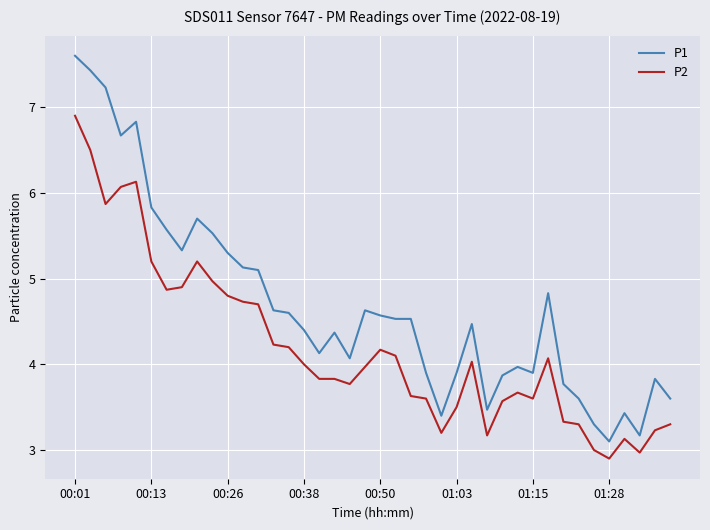

True or false: P2 and P1 intersect in this chart.

False